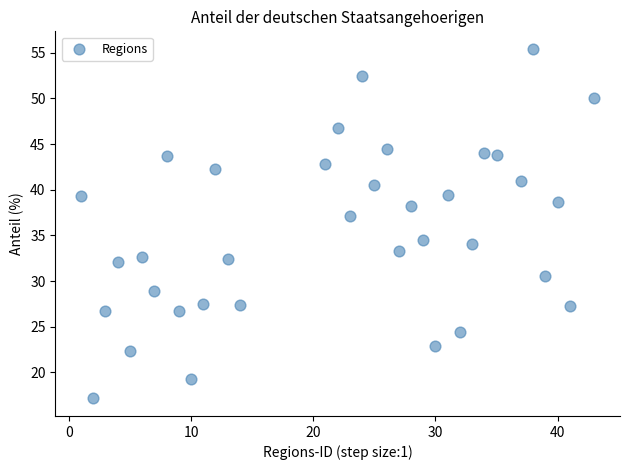

What Y value in the scatter plot is closest to 36?

37.1